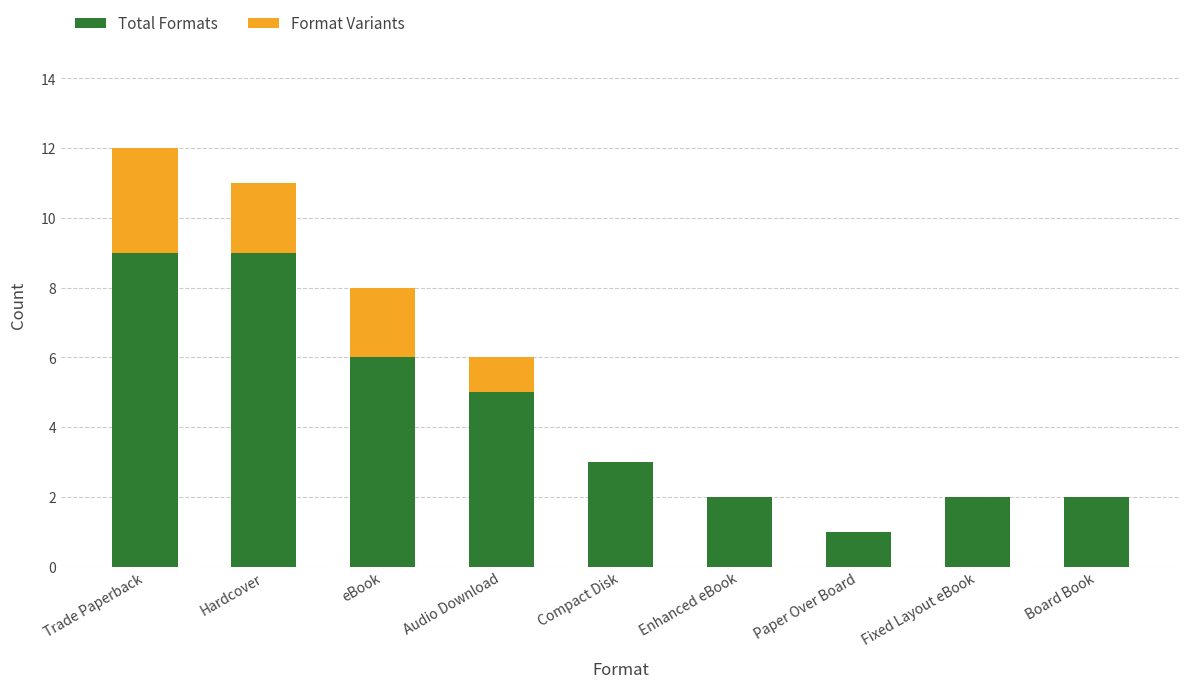

At which category is the sum across all series the highest?

Trade Paperback